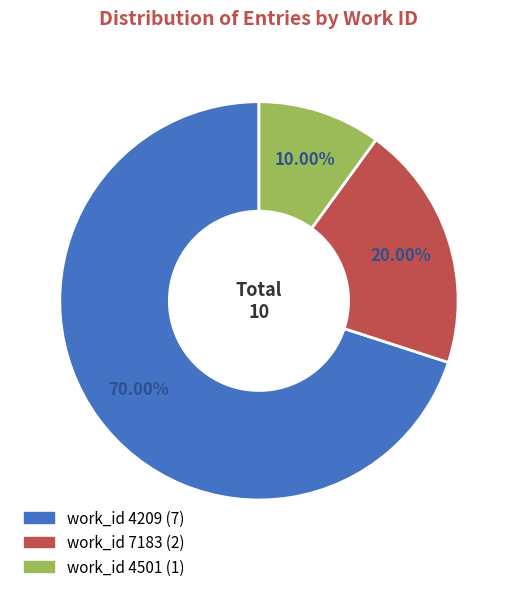

Count the number of slices in the pie.

3